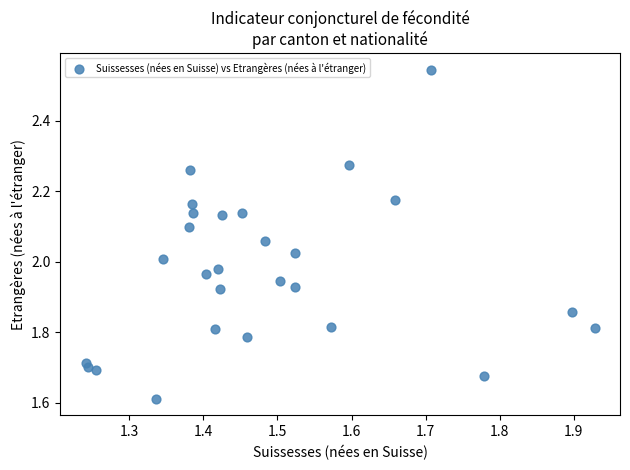

What is the range of Y values (max minus min)?

0.9